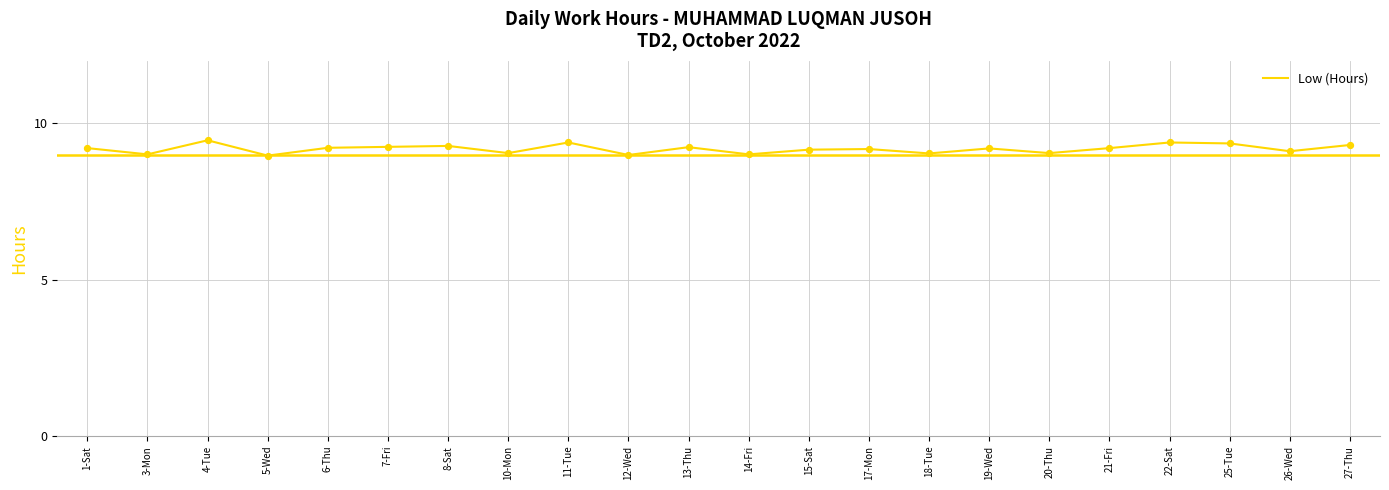

What is the change in value from 8-Sat to 10-Mon?

-0.2